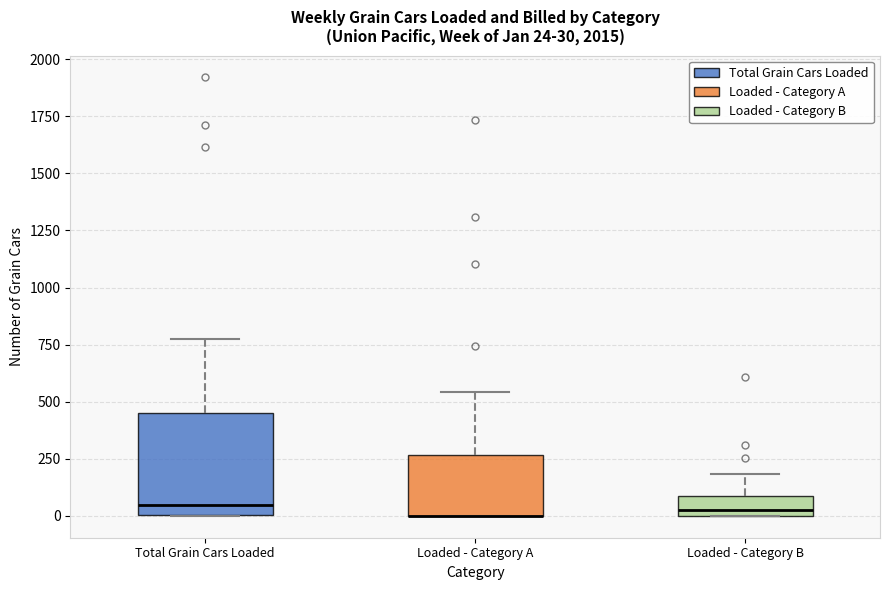

Comparing the boxes themselves (not the whiskers), which one is the tallest?

Total Grain Cars Loaded